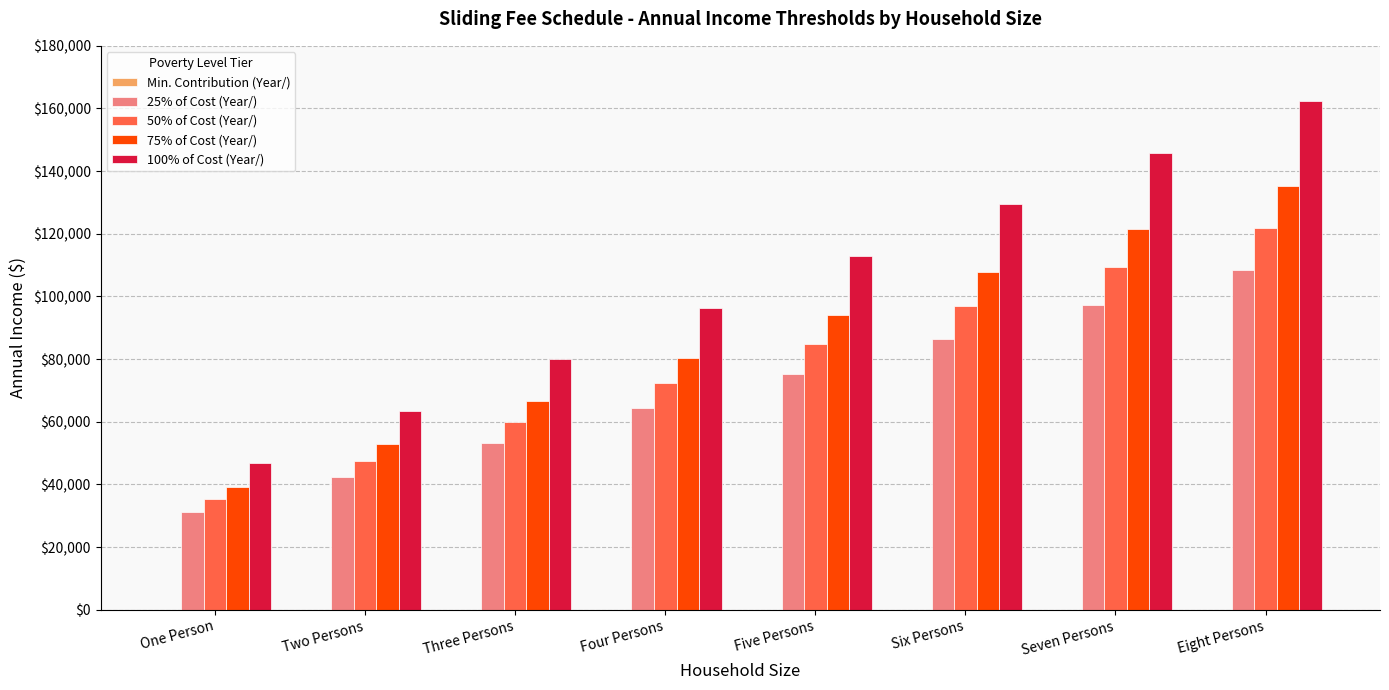

Does the chart contain stacked bars?

No